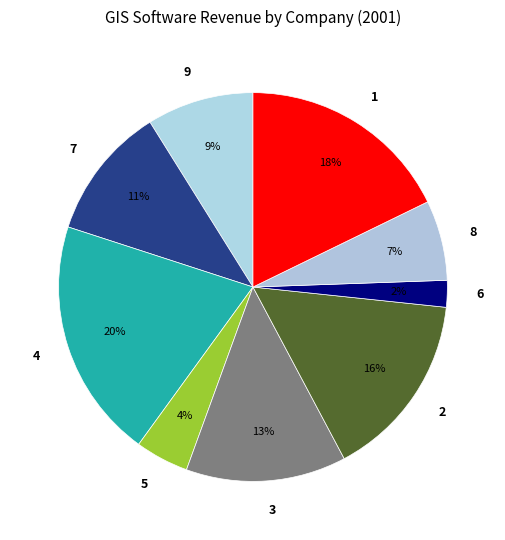

True or false: 3 accounts for 1% of the total.

False